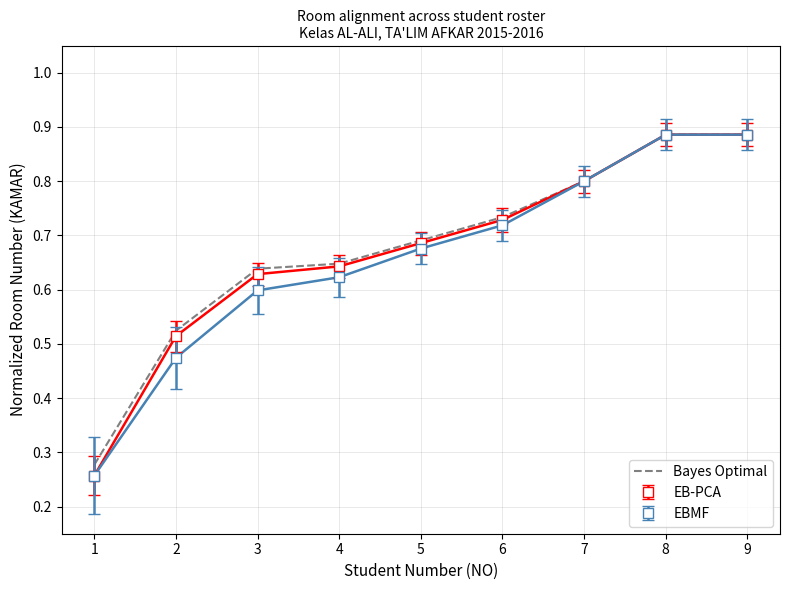

True or false: EBMF has a value of 1.1 at 4.

False